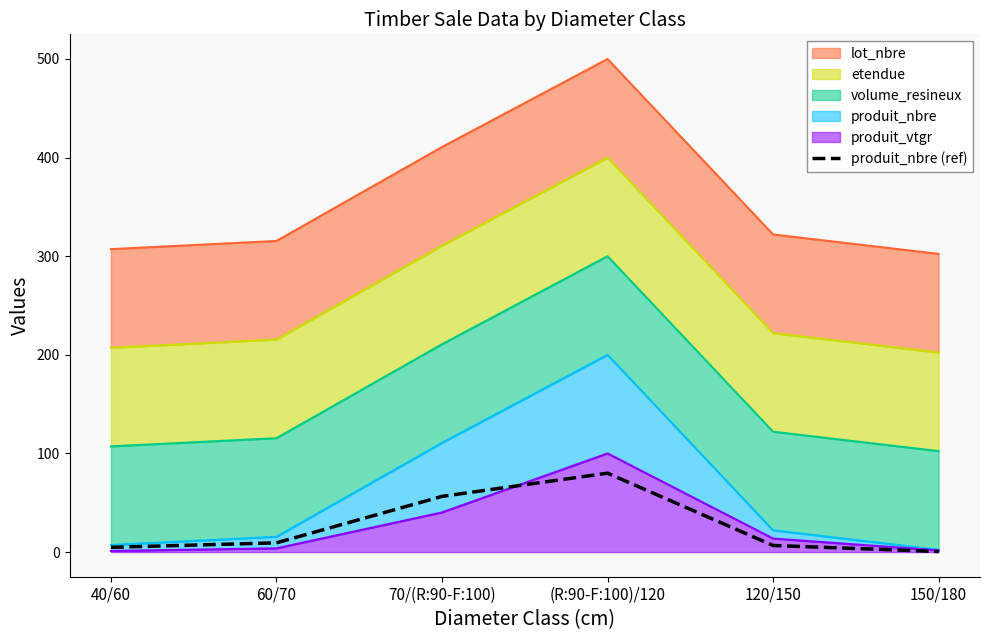

What is the highest value of the produit_nbre (ref) series?

80.0